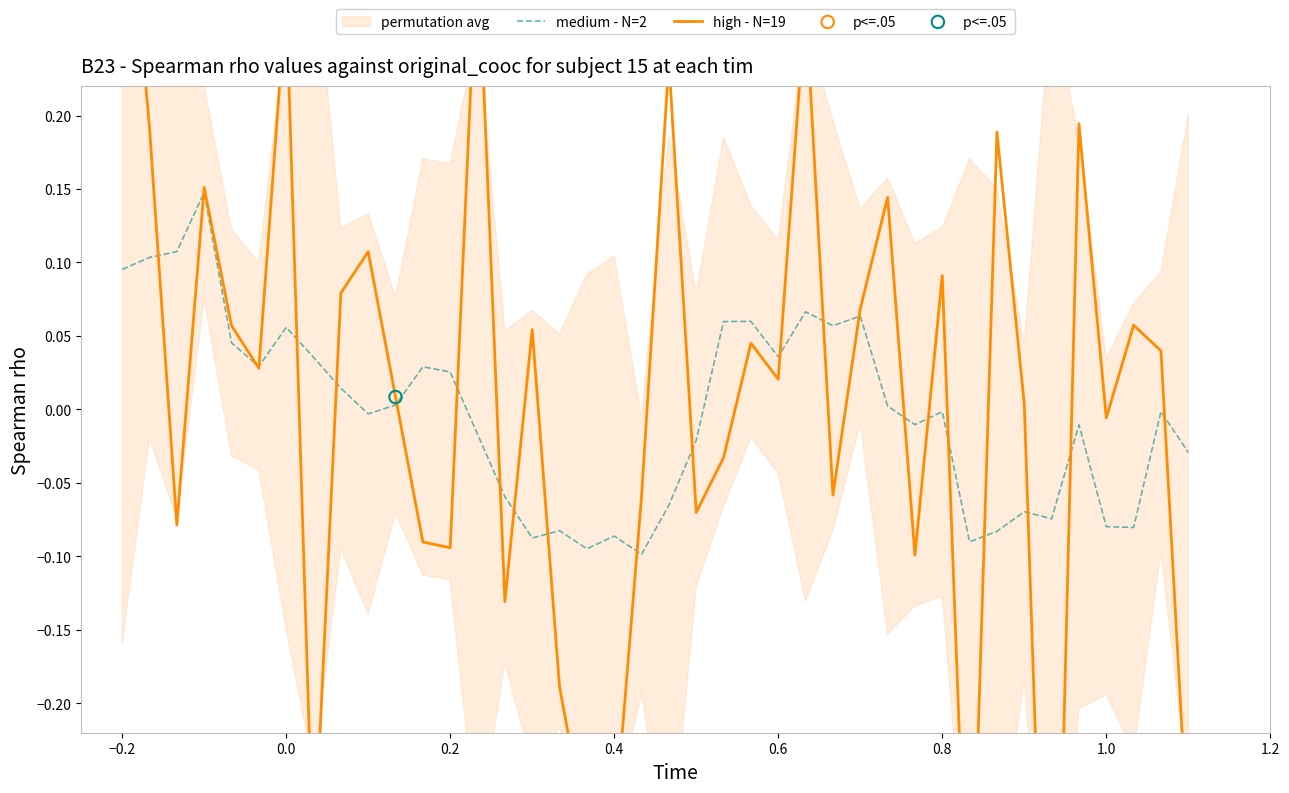

Which series reaches the maximum Y coordinate?

high - N=19